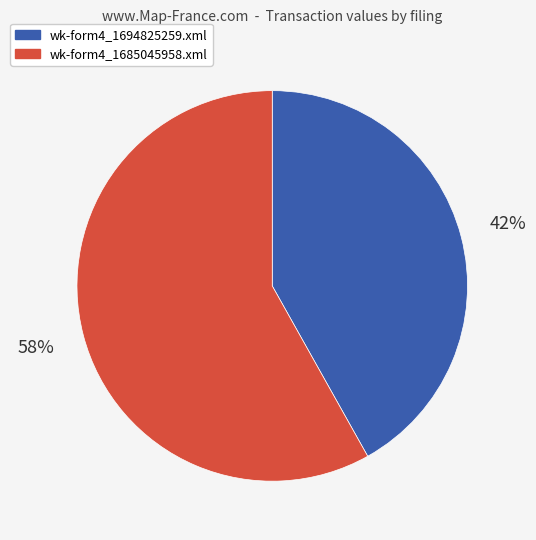

How many segments does this pie chart have?

2